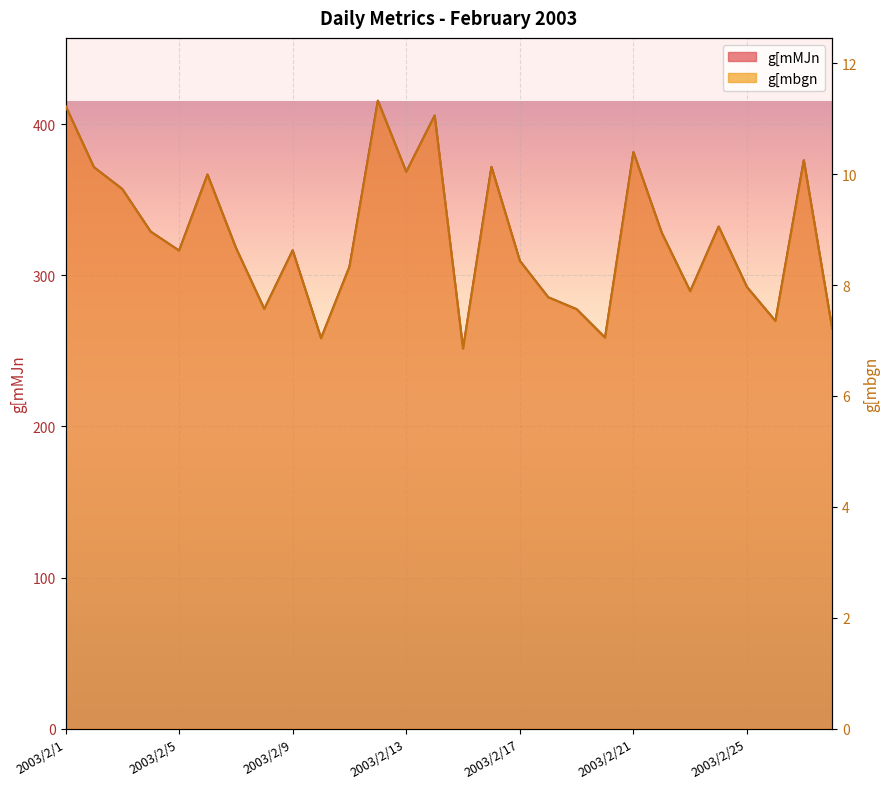

Reading left to right, transcribe all the data shown in this chart.

g[mbgn: 11.2	10.1	9.7	9.0	8.6	10.0	8.7	7.6	8.6	7.0	8.3	11.3	10.0	11.1	6.9	10.1	8.4	7.8	7.6	7.1	10.4	8.9	7.9	9.1	8.0	7.4	10.2	7.2
g[mMJn: 412.2	371.6	357.1	328.9	316.4	366.7	318.3	277.8	316.5	258.4	305.7	415.6	368.5	405.7	251.5	371.8	309.6	285.5	277.6	258.8	381.6	328.1	289.5	332.3	292.2	269.8	376.1	264.7